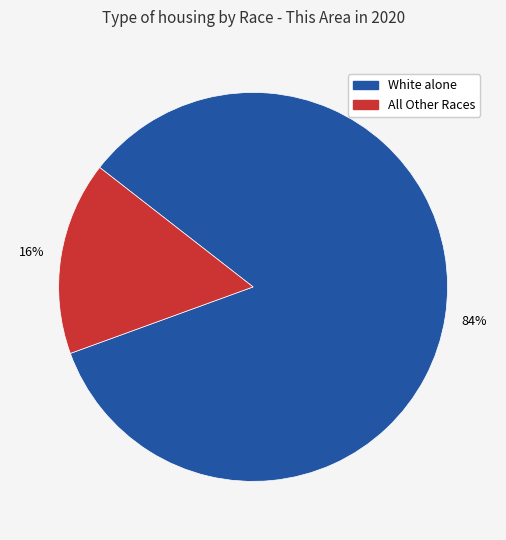

To the nearest percent, what is the difference between the largest and smallest slice percentages?

68%